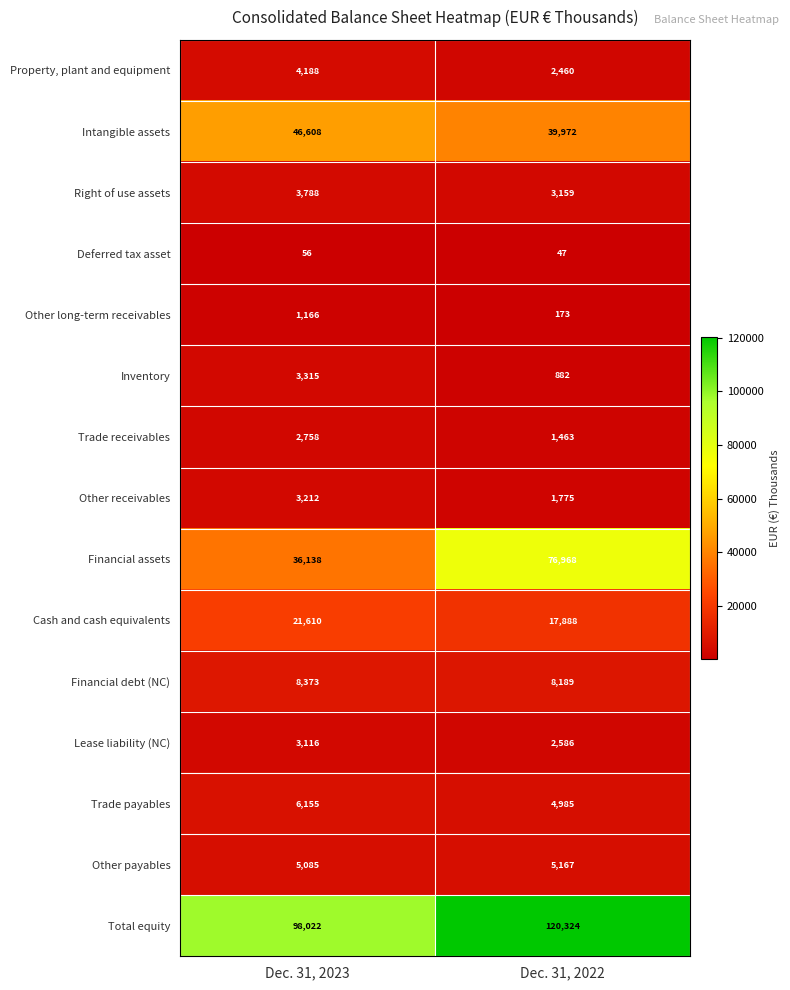

Which series has the widest spread of values?

Financial assets